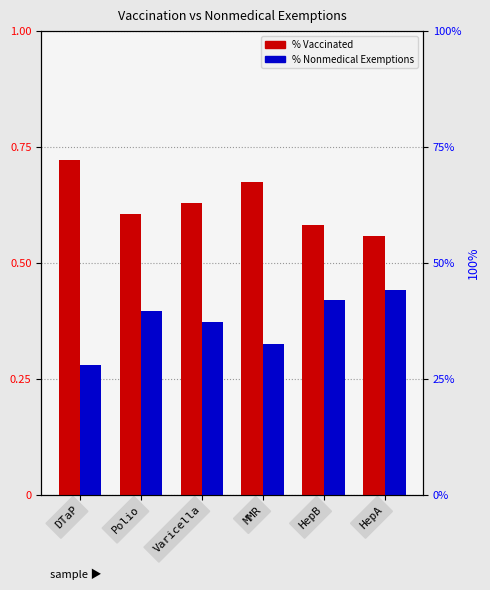

What are all the series names shown in the legend?

% Vaccinated, % Nonmedical Exemptions